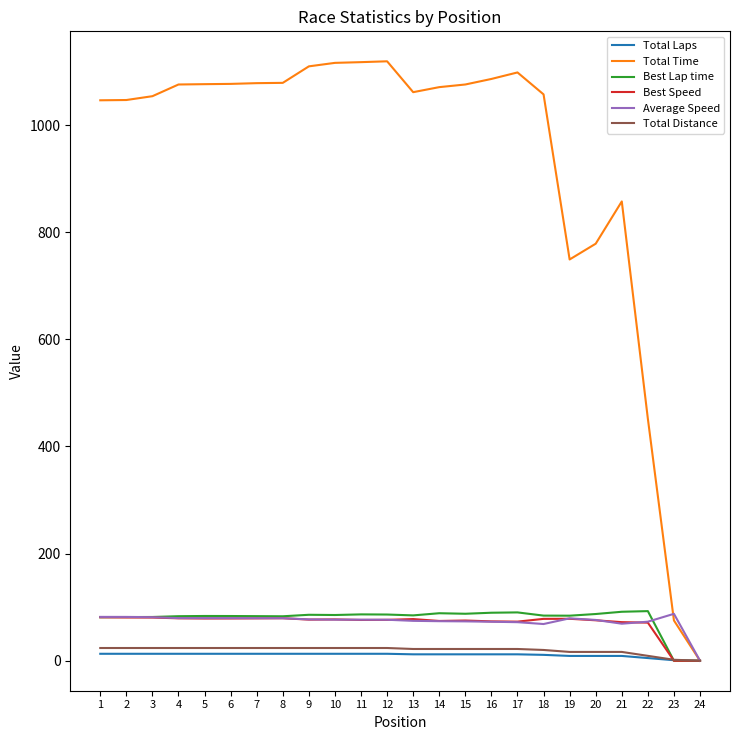

At which label does Average Speed first exceed 76?

1